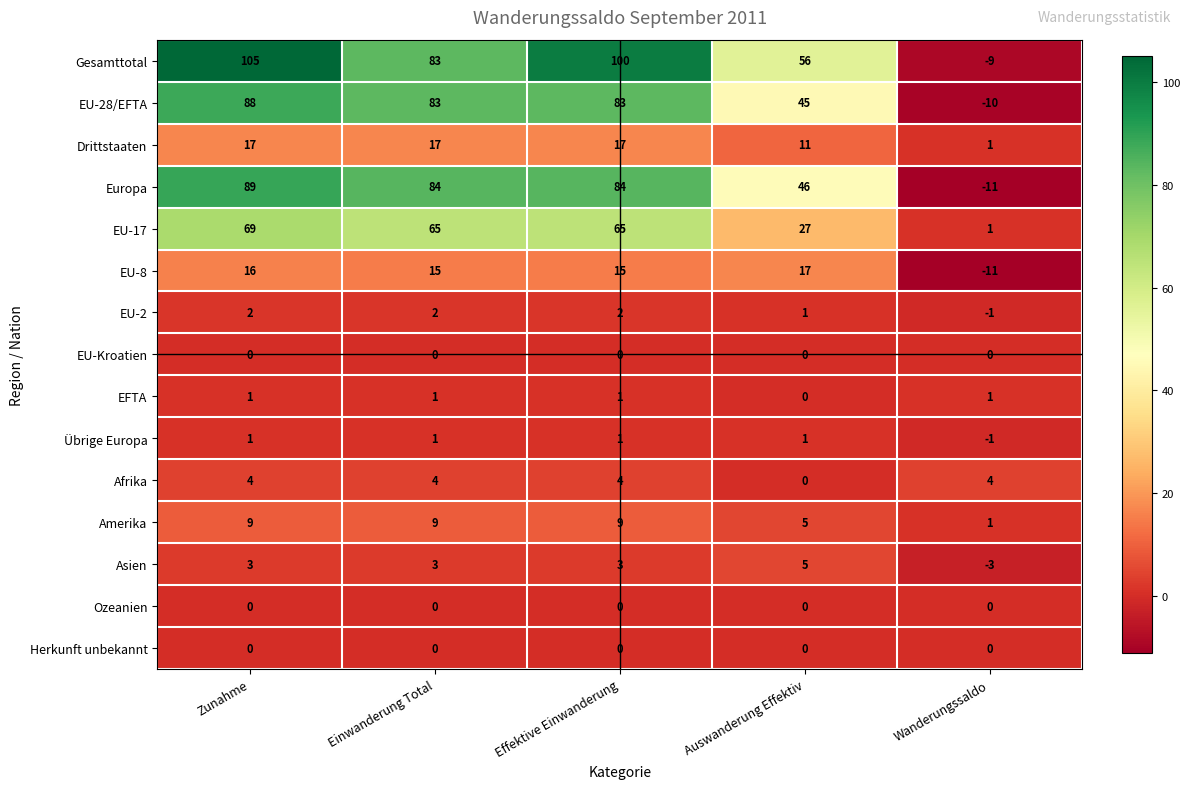

The EU-28/EFTA series shows 135 at Einwanderung Total. True or false?

False